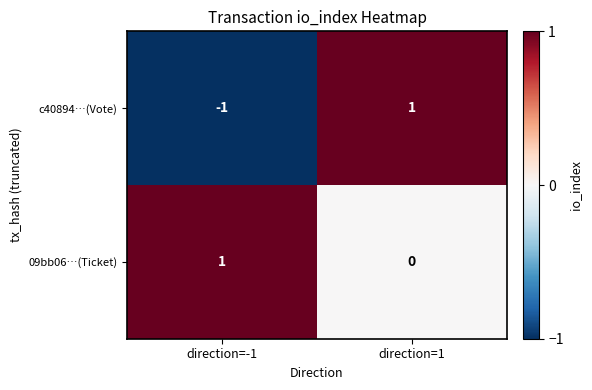

The 09bb06…(Ticket) series shows 2 at direction=-1. True or false?

False